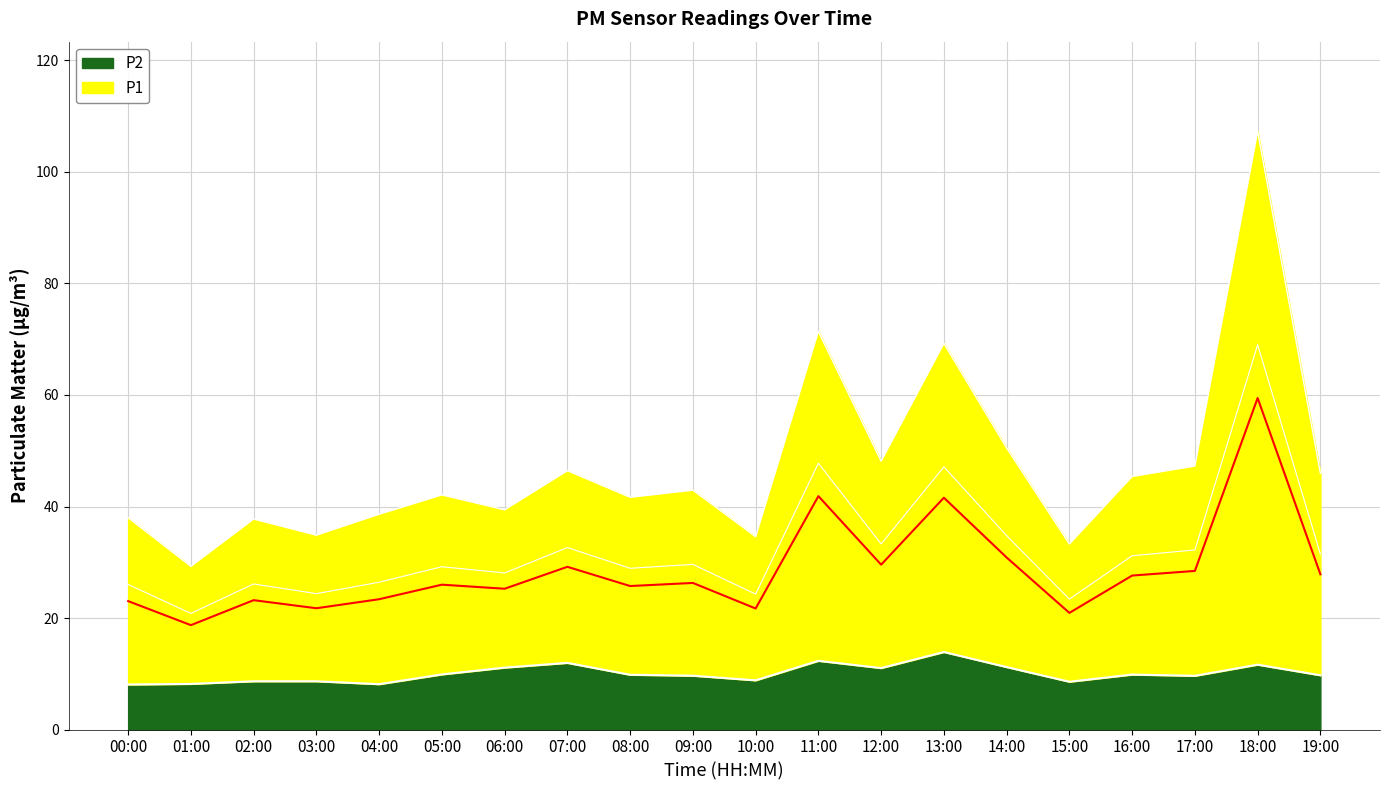

What is the value of the P1 point at the 11th from the left?

34.6